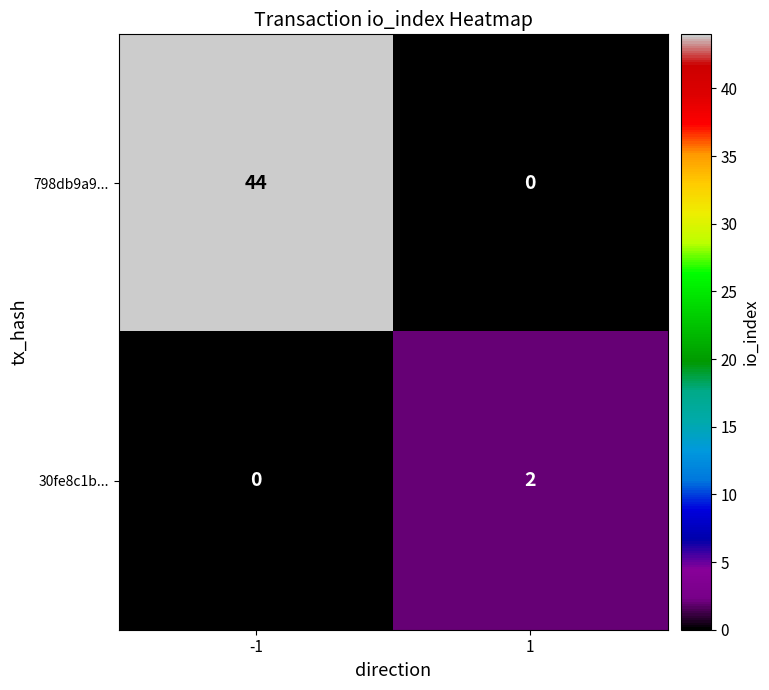

How many values in 798db9a9... are above zero?

1